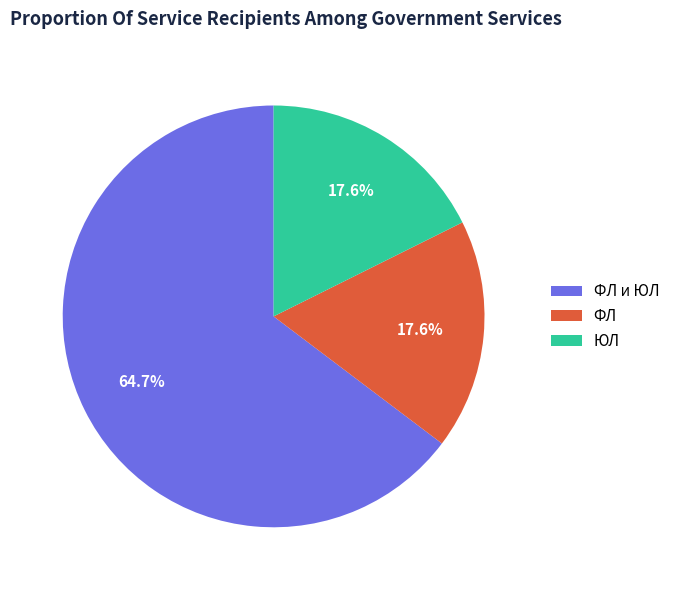

Approximately how many times larger is the value at ЮЛ compared to ФЛ и ЮЛ?

0.3